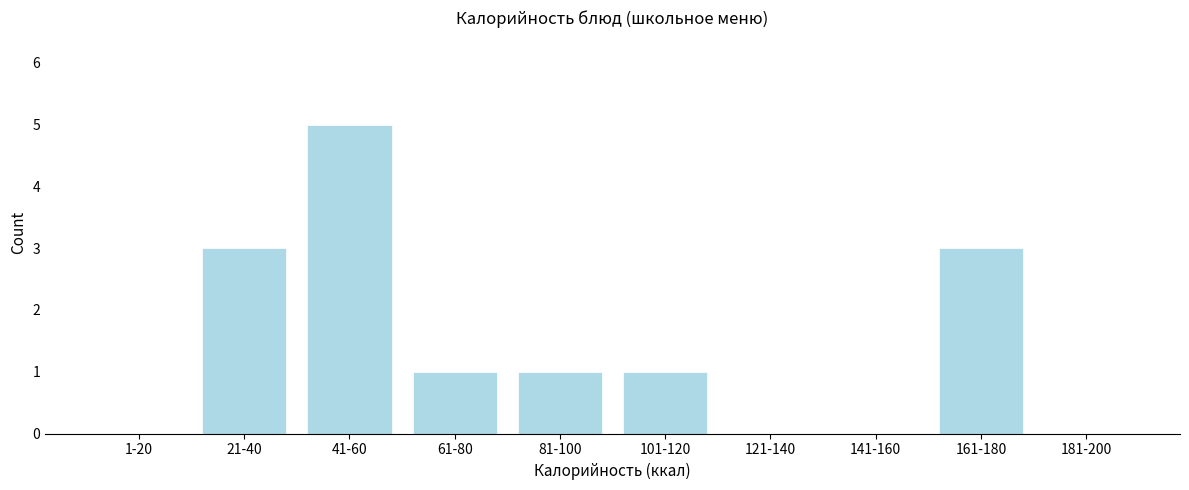

Reading left to right, what are all the values shown in this chart?

1-20=0	21-40=3	41-60=5	61-80=1	81-100=1	101-120=1	121-140=0	141-160=0	161-180=3	181-200=0